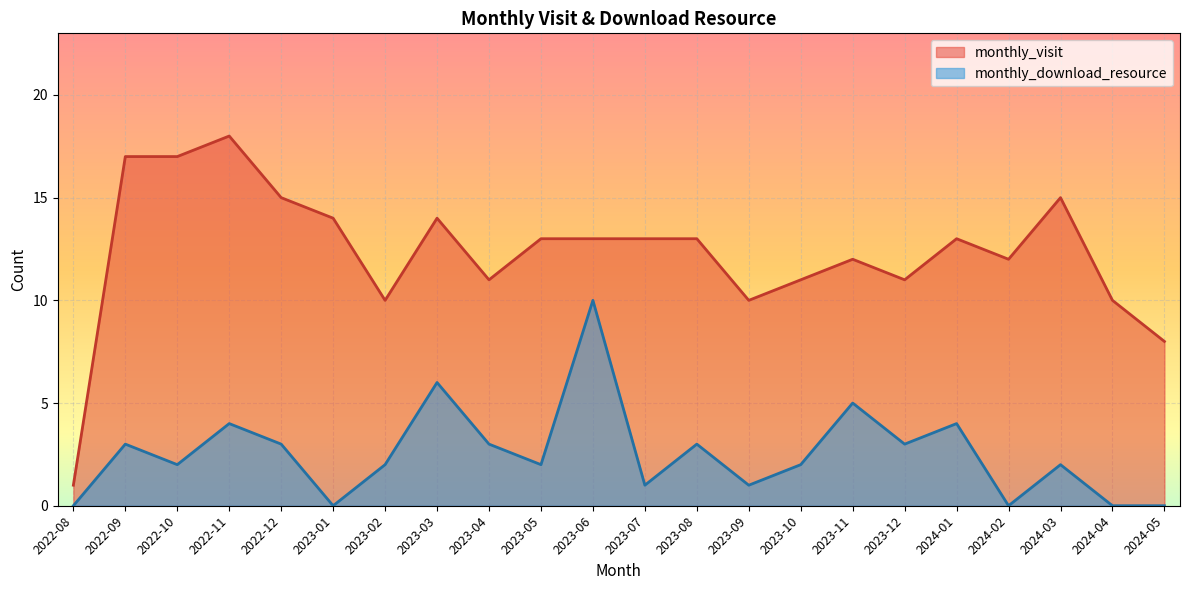

True or false: monthly_visit and monthly_download_resource cross at least once.

False